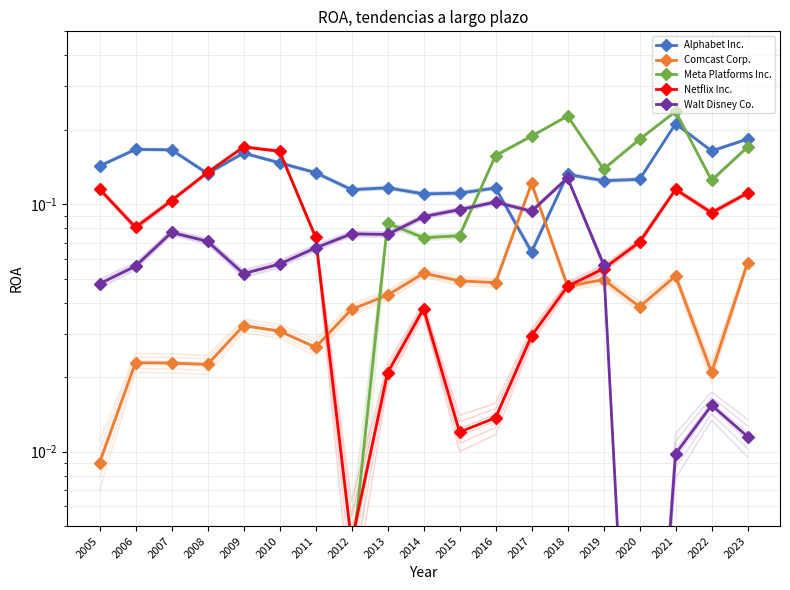

Reading right to left, what are all the values shown in this chart?

Alphabet Inc.: 0.2	0.2	0.2	0.1	0.1	0.1	0.1	0.1	0.1	0.1	0.1	0.1	0.1	0.1	0.2	0.1	0.2	0.2	0.1
Comcast Corp.: 0.1	0.0	0.1	0.0	0.0	0.0	0.1	0.0	0.0	0.1	0.0	0.0	0.0	0.0	0.0	0.0	0.0	0.0	0.0
Meta Platforms Inc.: 0.2	0.1	0.2	0.2	0.1	0.2	0.2	0.2	0.1	0.1	0.1	0.0	0.0	0.0	0.0	0.0	0.0	0.0	0.0
Netflix Inc.: 0.1	0.1	0.1	0.1	0.1	0.0	0.0	0.0	0.0	0.0	0.0	0.0	0.1	0.2	0.2	0.1	0.1	0.1	0.1
Walt Disney Co.: 0.0	0.0	0.0	0.0	0.1	0.1	0.1	0.1	0.1	0.1	0.1	0.1	0.1	0.1	0.1	0.1	0.1	0.1	0.0